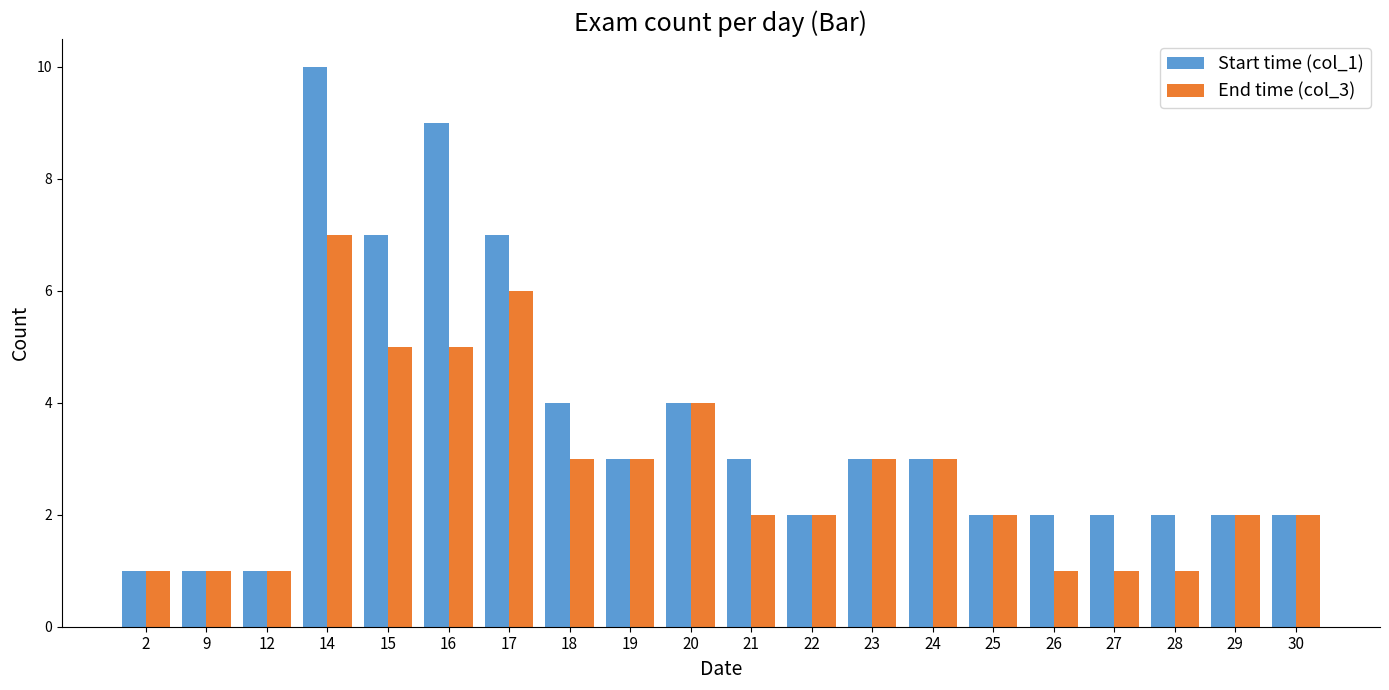

List the series in order of their overall mean, highest first.

Start time (col_1), End time (col_3)